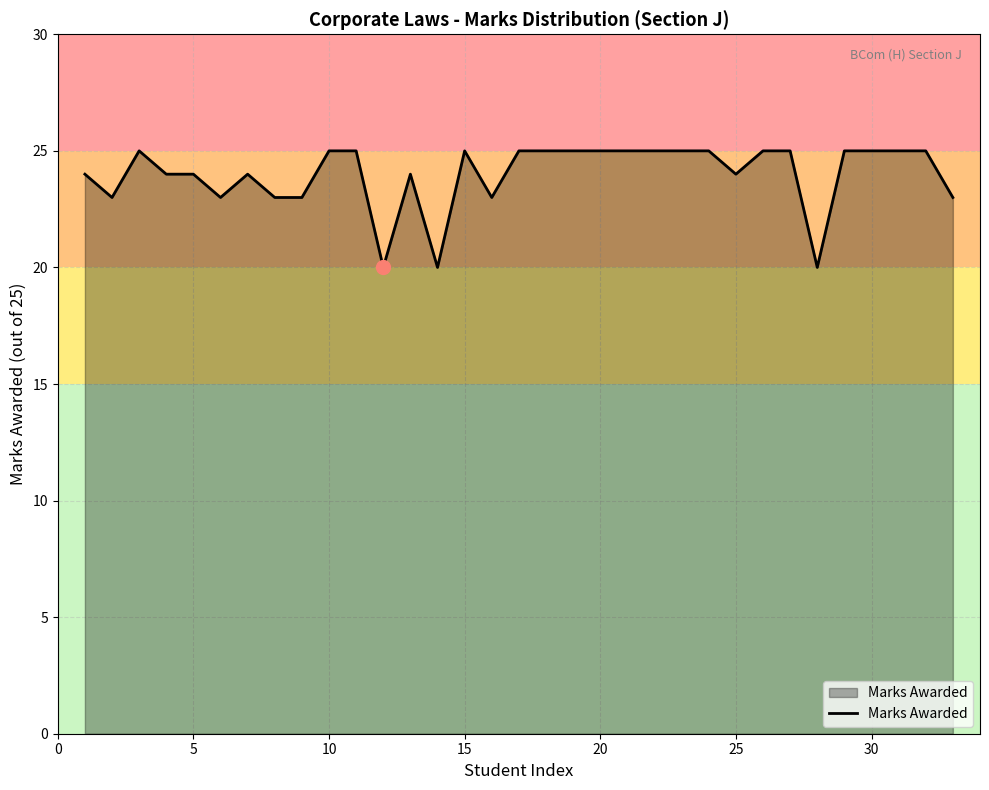

Reading right to left, transcribe all the data shown in this chart.

23	25	25	25	25	20	25	25	24	25	25	25	25	25	25	25	25	23	25	20	24	20	25	25	23	23	24	23	24	24	25	23	24